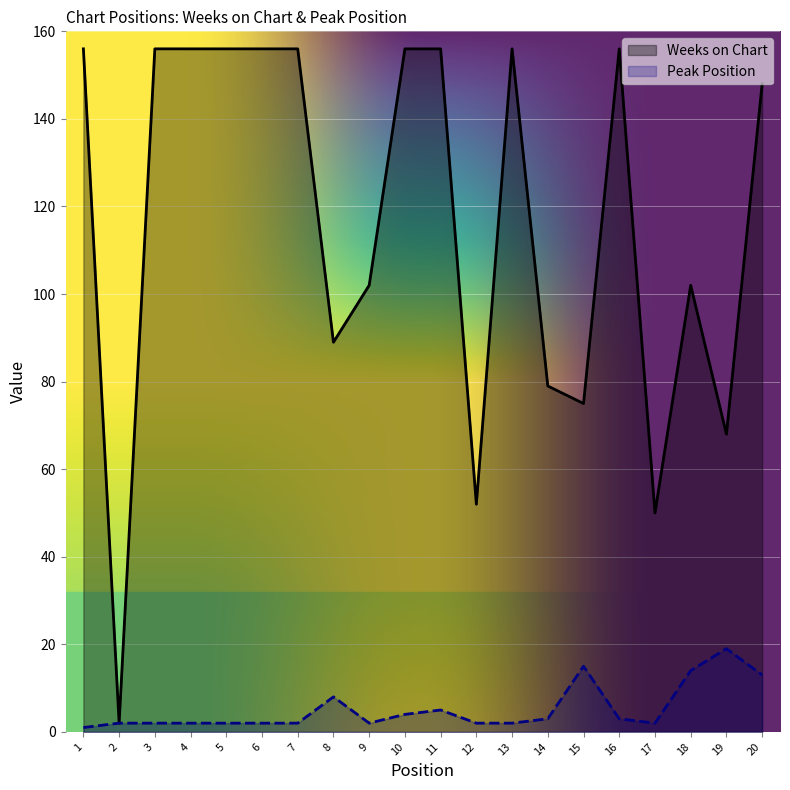

How many values in the Peak Position series exceed 2?

9